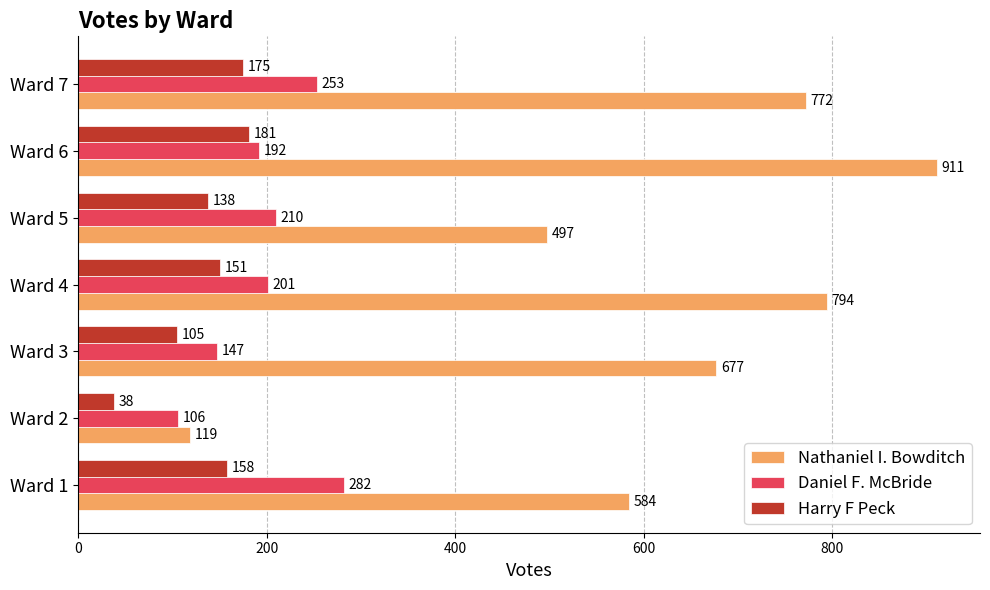

Rank the categories by Nathaniel I. Bowditch value from lowest to highest.

Ward 2, Ward 5, Ward 1, Ward 3, Ward 7, Ward 4, Ward 6